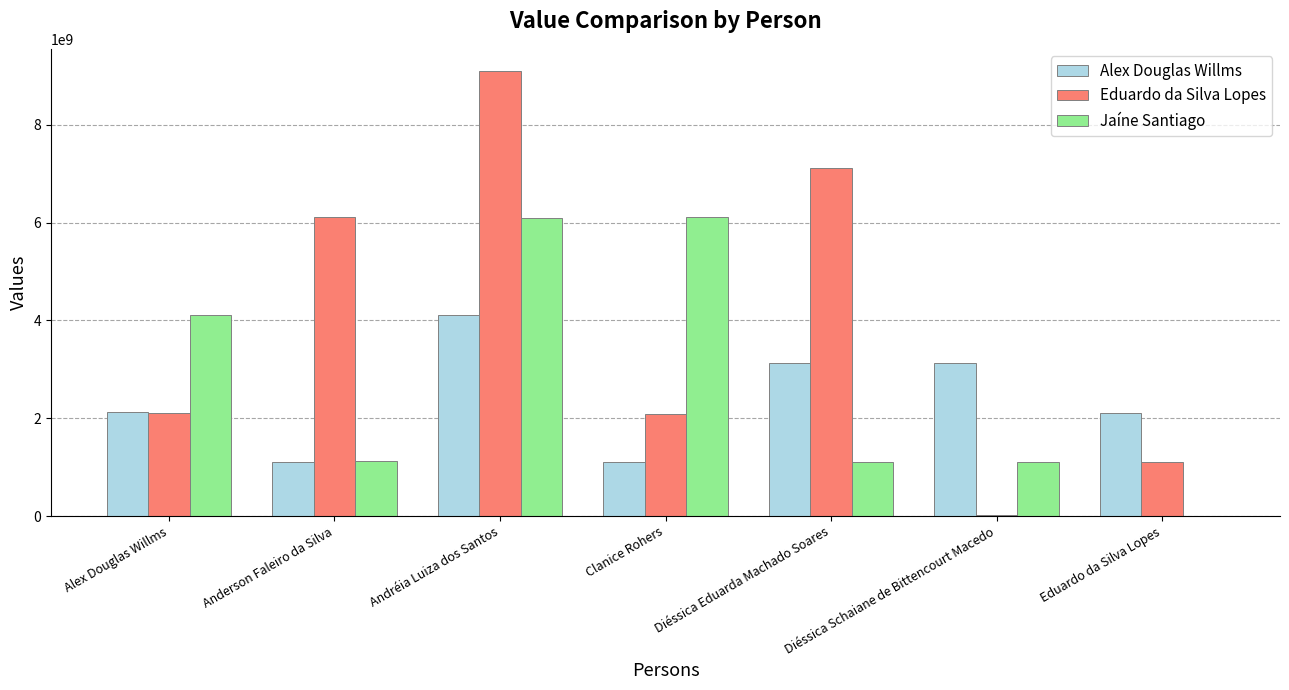

Read the Alex Douglas Willms value at Clanice Rohers.

1105343964